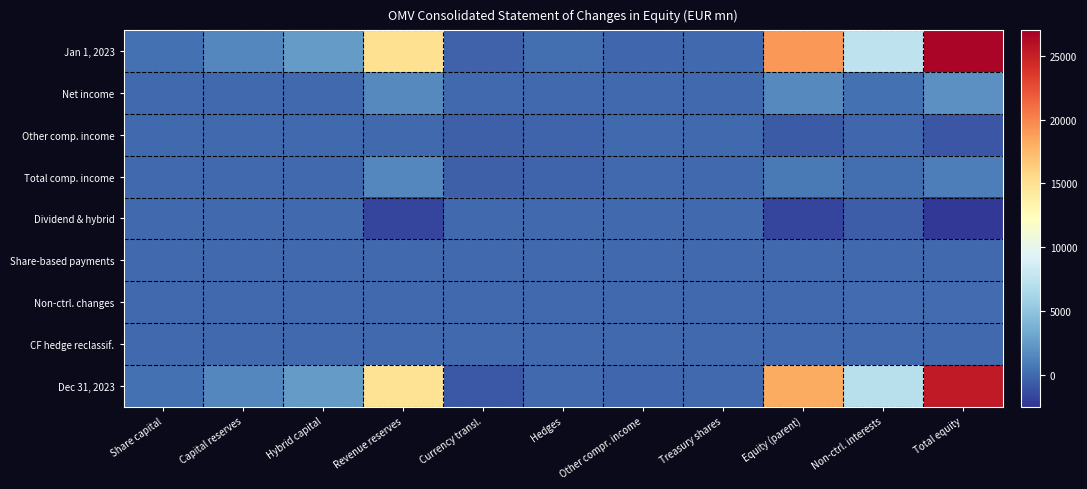

List the series in order of their peak value, highest first.

Jan 1, 2023, Dec 31, 2023, Net income, Total comp. income, Non-ctrl. changes, CF hedge reclassif., Share-based payments, Other comp. income, Dividend & hybrid